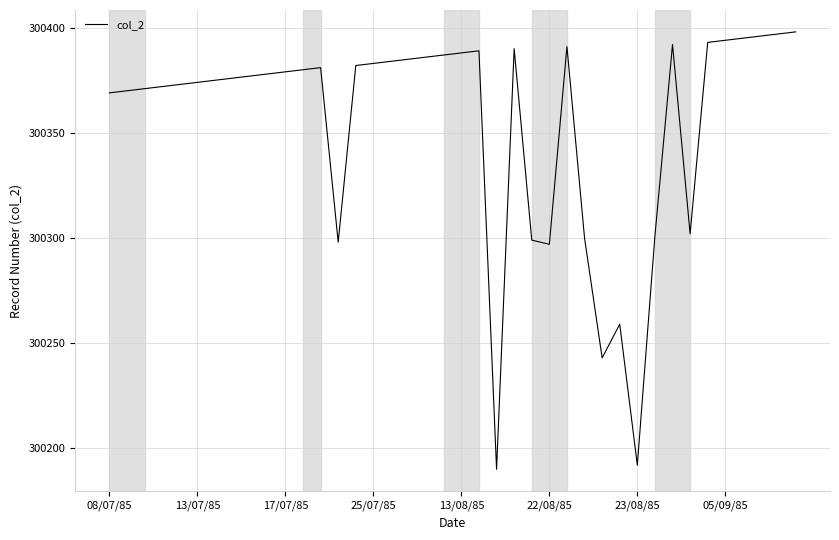

What is the greatest value displayed?

300398